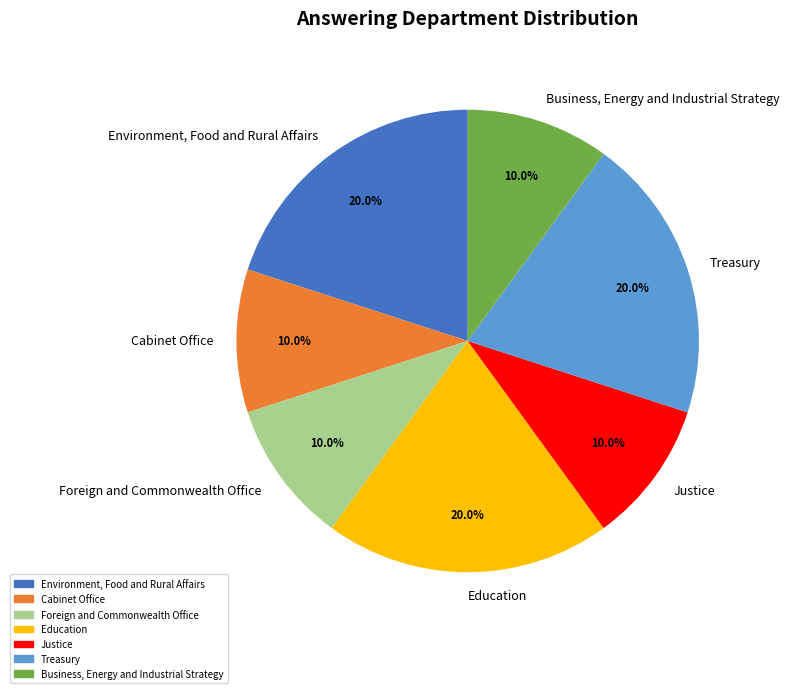

To the nearest percent, what is the average slice percentage?

14%